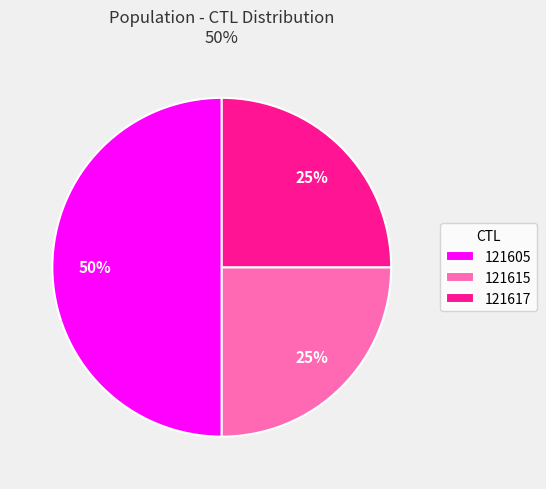

What is the ratio of the value at 121617 to the value at 121605?

0.5